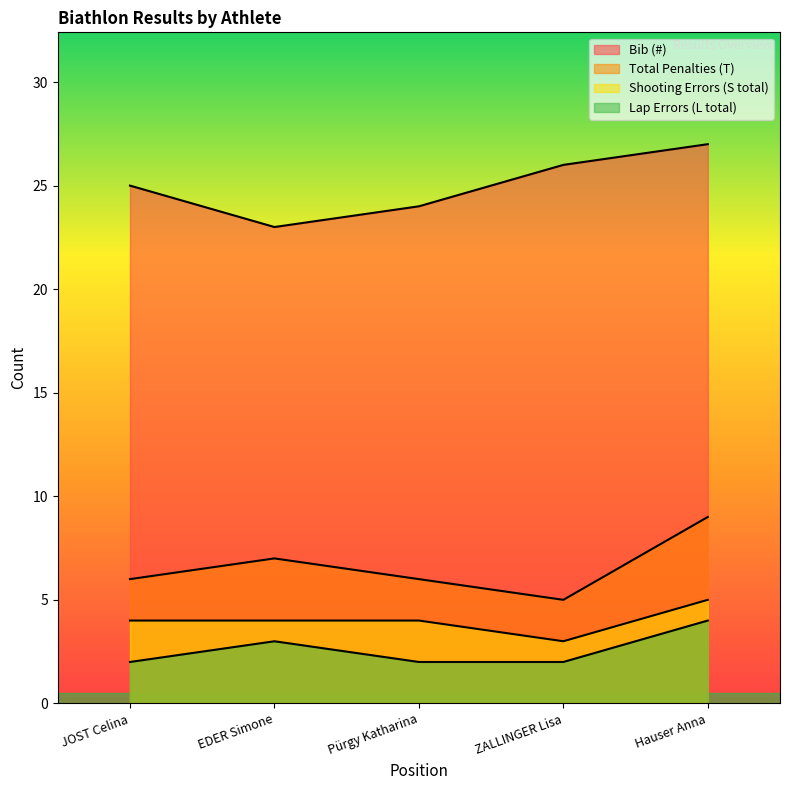

True or false: Bib (#) and Total Penalties (T) cross at least once.

False